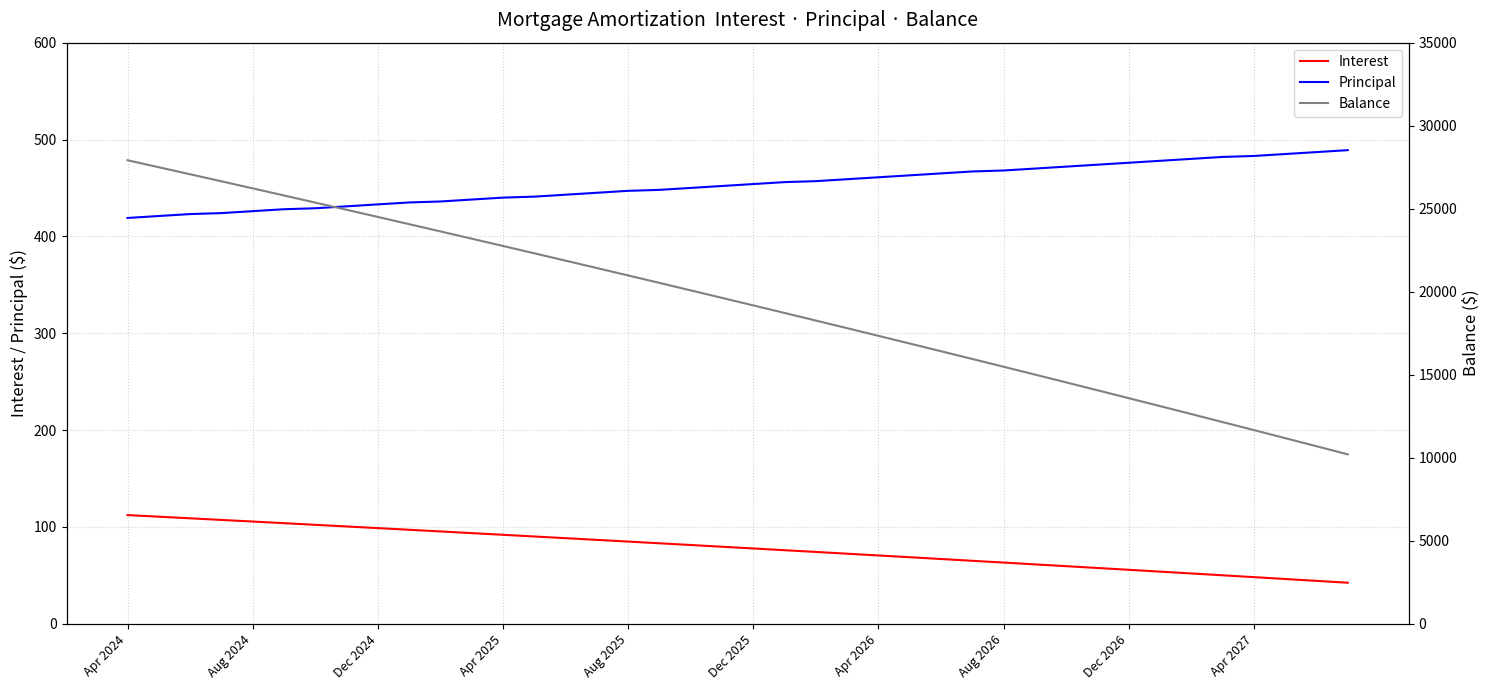

The value of Interest at Aug 2026 is 138.2. True or false?

False